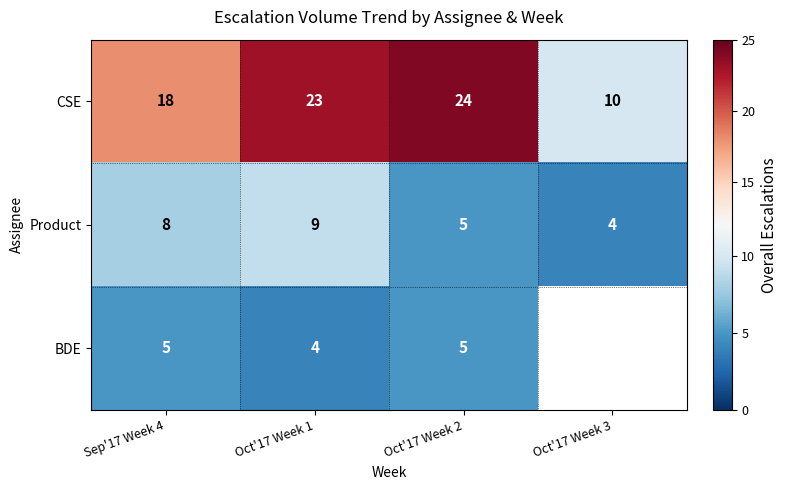

At which label does CSE reach its peak?

Oct'17 Week 2